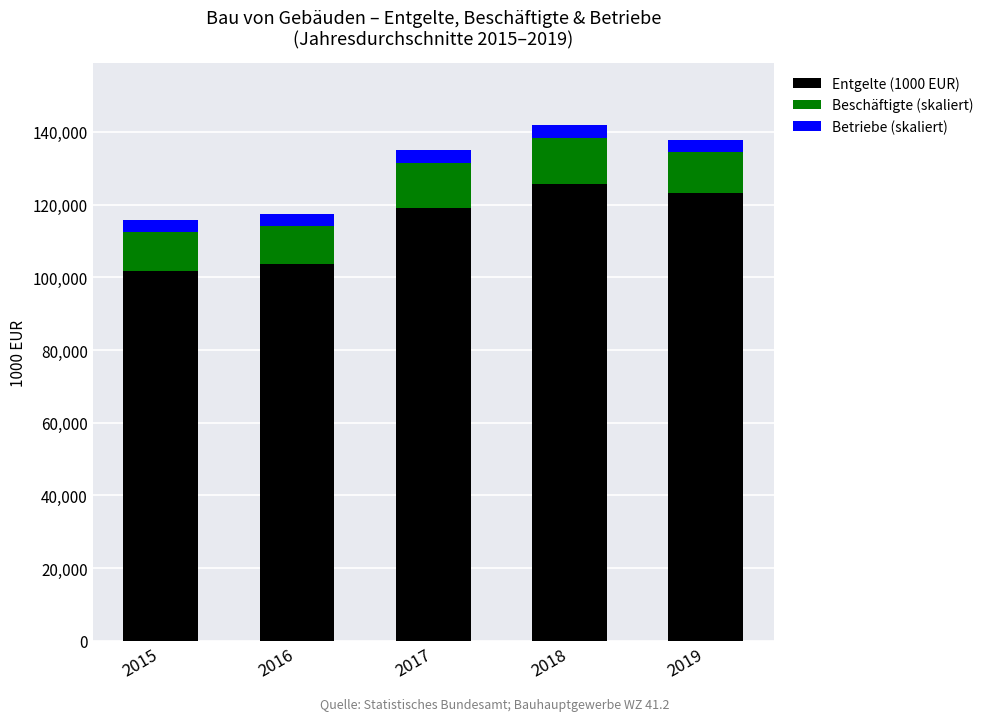

What is the value of the Entgelte (1000 EUR) bar at the 2nd from the left?

103586.0